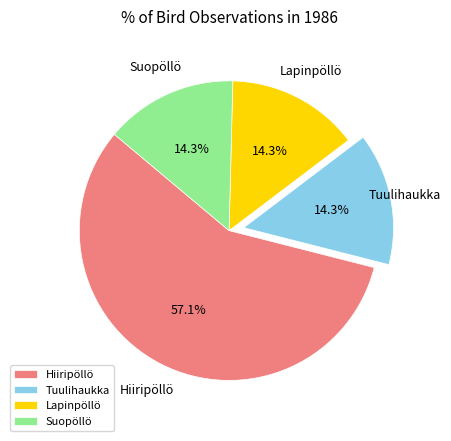

Which slice is the largest?

Hiiripöllö